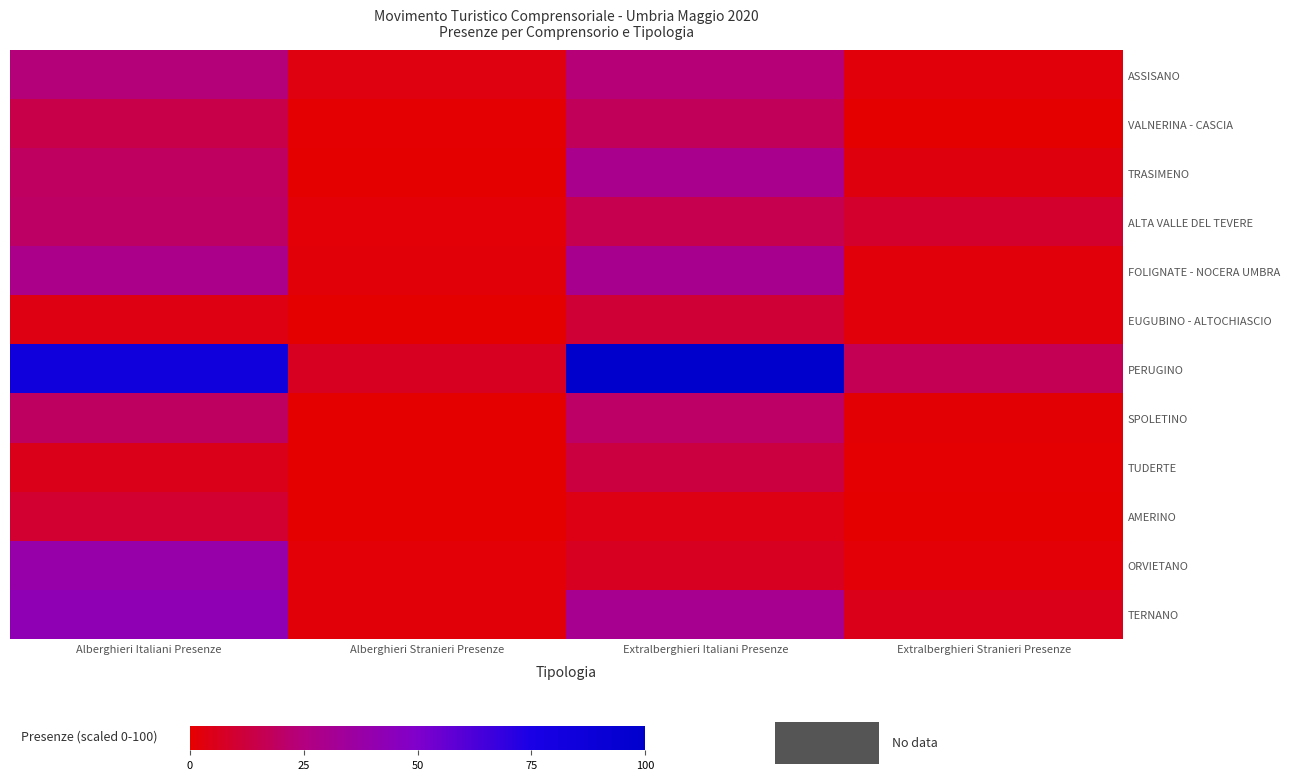

How many series are shown in this chart?

12